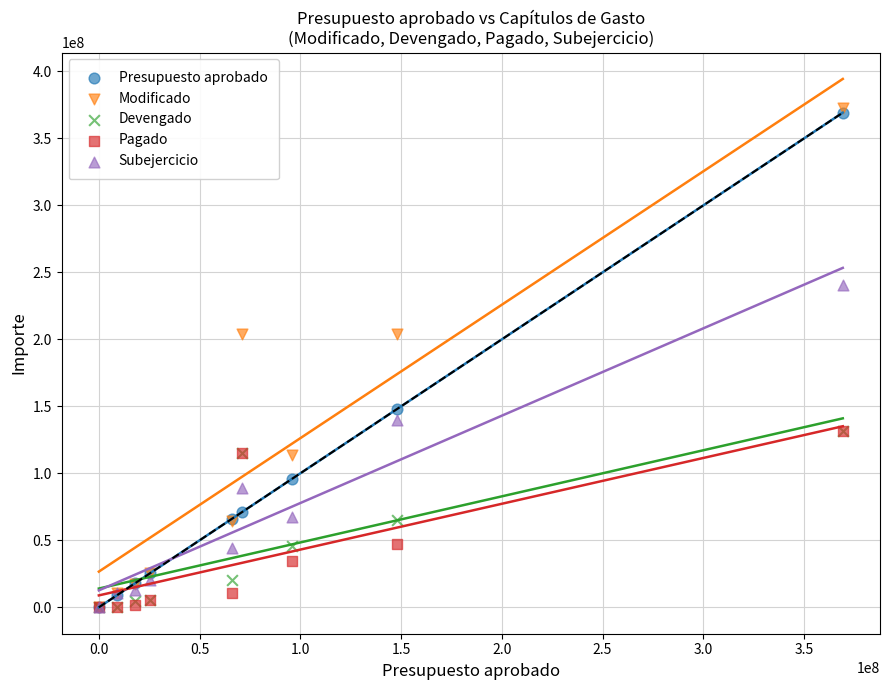

What are all the series names shown in the legend?

Presupuesto aprobado, Modificado, Devengado, Pagado, Subejercicio